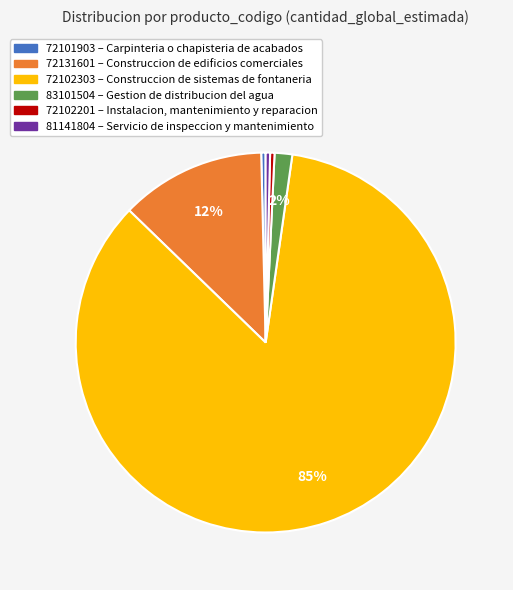

Do 72131601 and 83101504 together represent more than half of the pie?

No